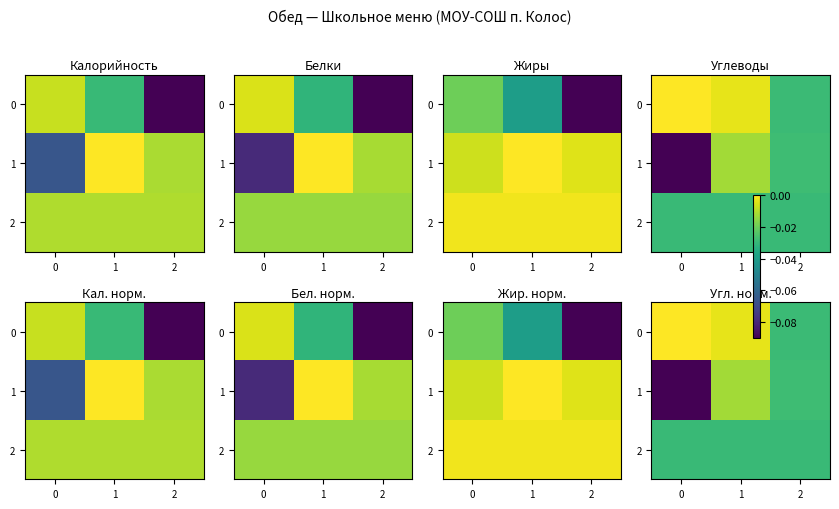

Which category has the highest value in the 1 series?

1